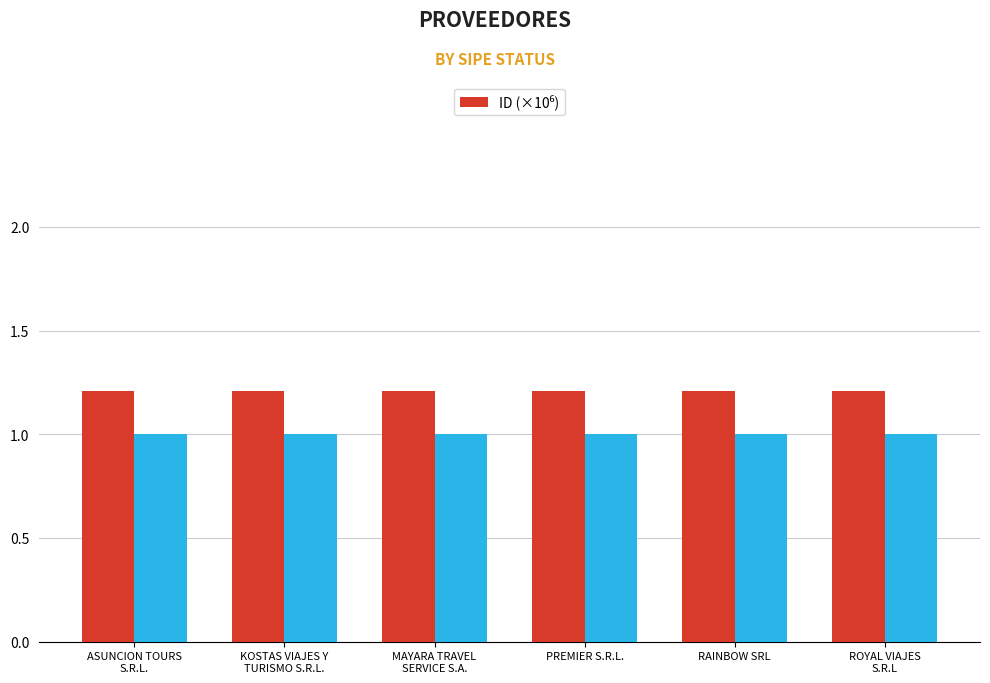

What is the average value?

1.2